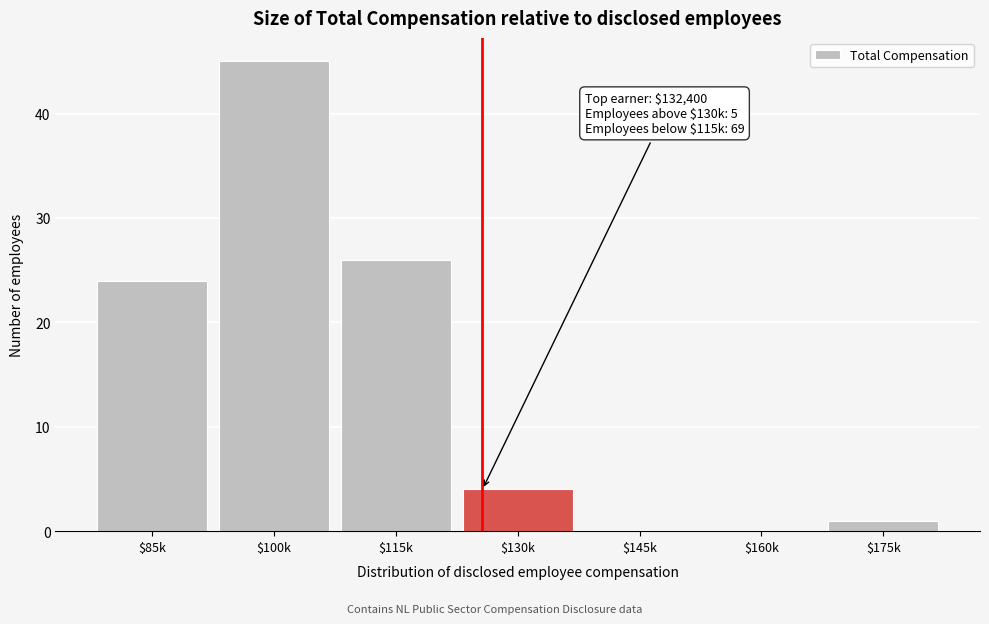

The chart shows a value of 4 at $130k. True or false?

True